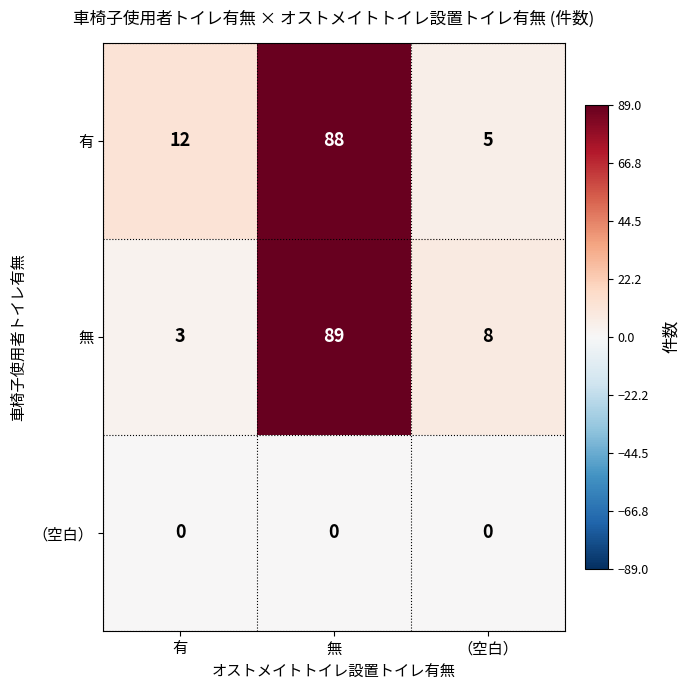

Between 有 and 無, which series saw the biggest shift?

無